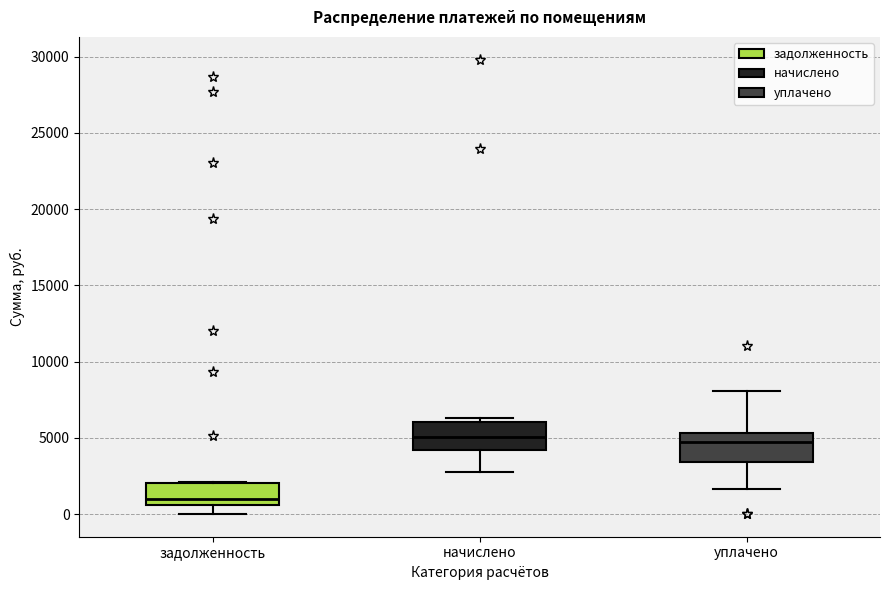

Which box has the lowest median line?

задолженность